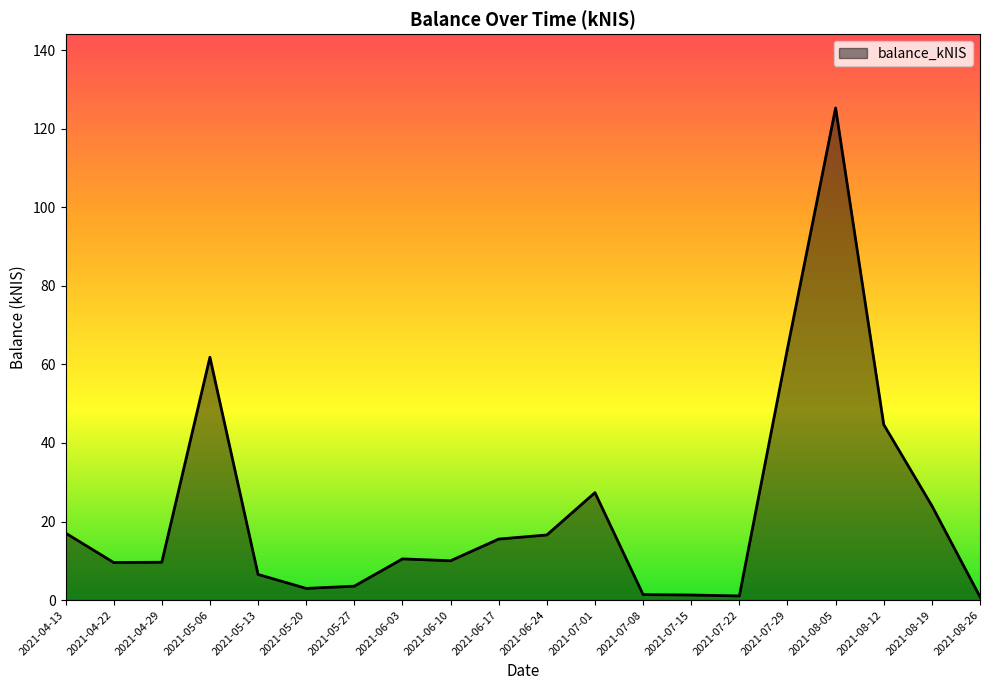

What is the difference between the maximum and minimum values?

124.4